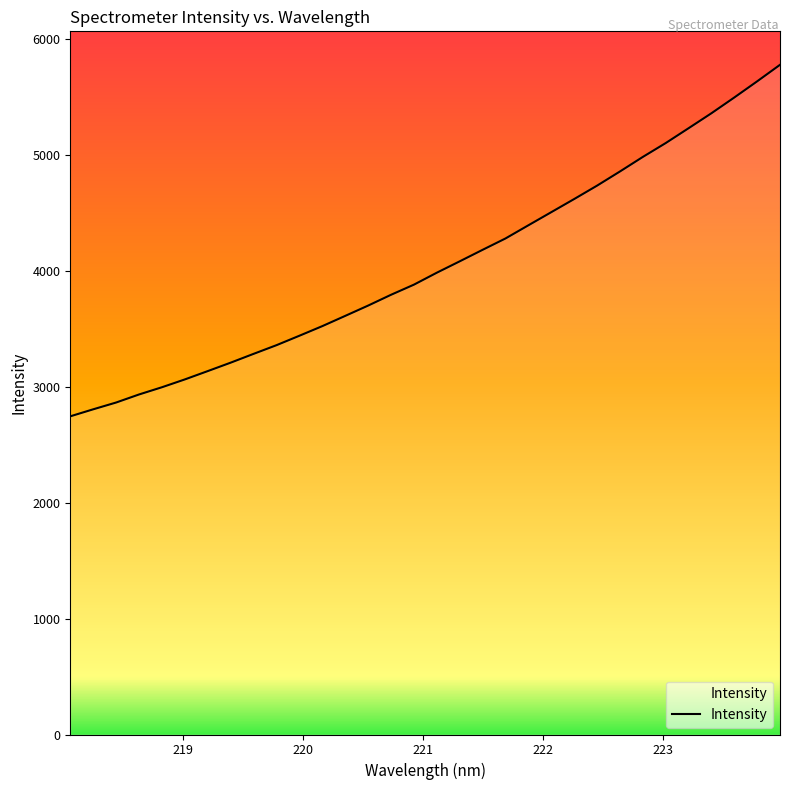

What is the difference between the maximum and minimum values?

3033.2